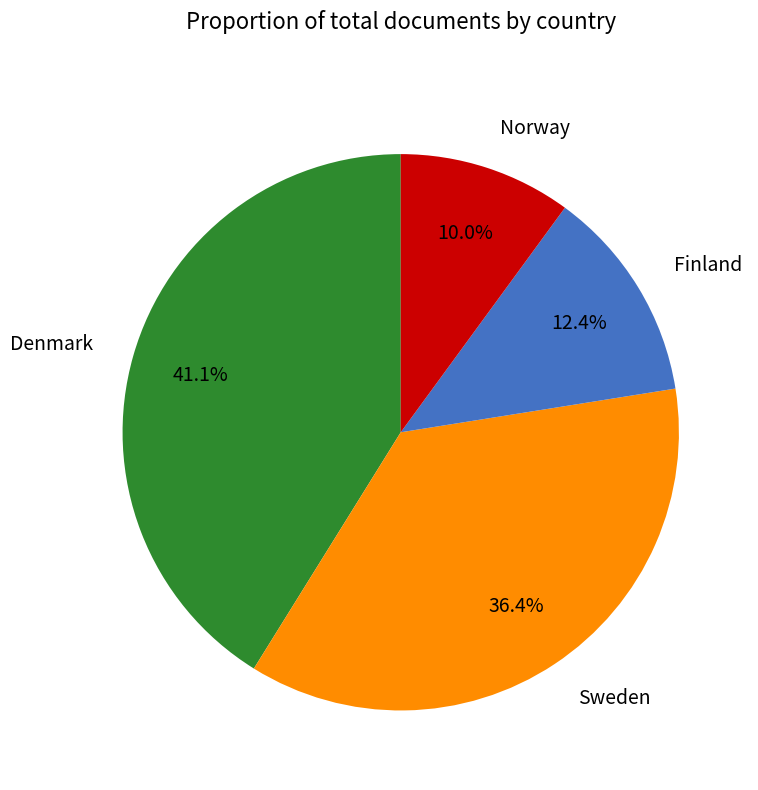

Which has a higher value, Norway or Denmark?

Denmark